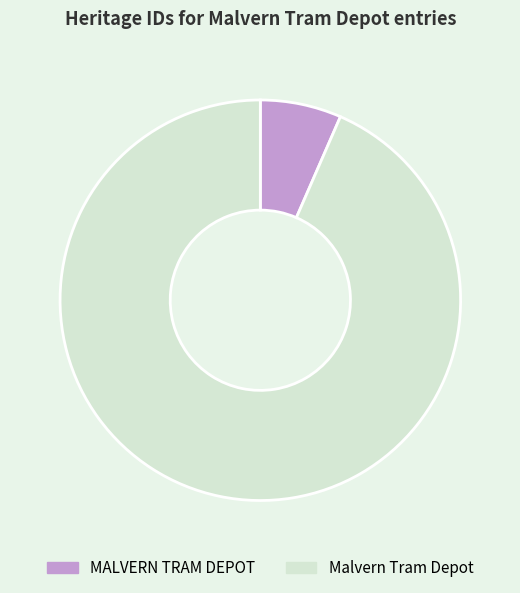

Between MALVERN TRAM DEPOT and Malvern Tram Depot, which is larger?

Malvern Tram Depot